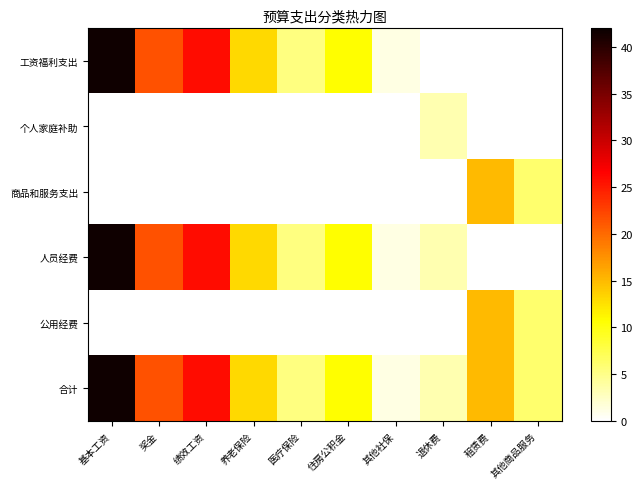

At which category is the sum across all series the highest?

基本工资